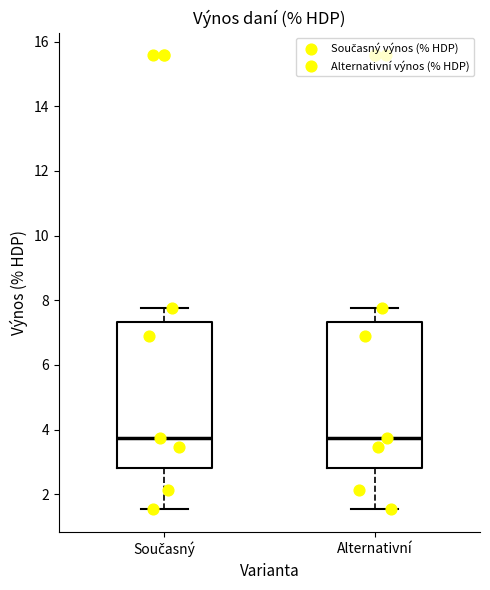

Reading left to right, transcribe this box plot: for each box, give where its median line is, the range the box spans, and where its two whiskers end, as read against the y-axis. The values are not printed on the chart, so give them approximately, as read against the axis.

Současný: median 3.8, box 2.8 to 7.4, whiskers 1.6 to 7.8
Alternativní: median 3.8, box 2.8 to 7.4, whiskers 1.6 to 7.8